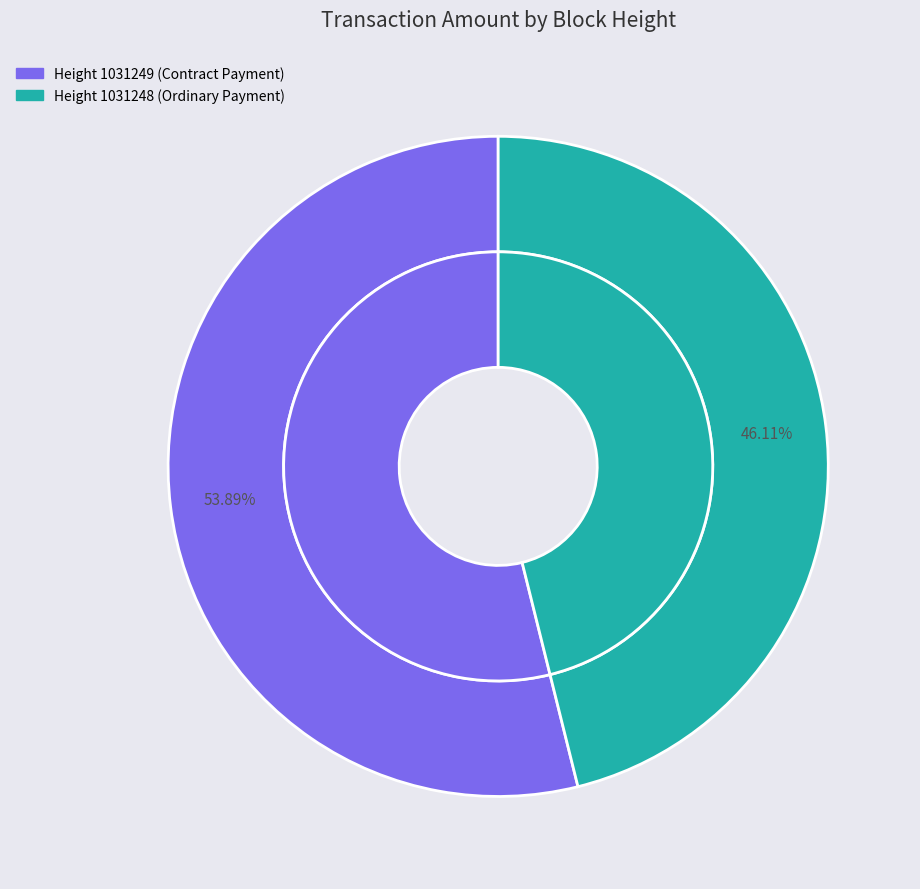

To the nearest percent, what portion does 1031249 represent?

54%